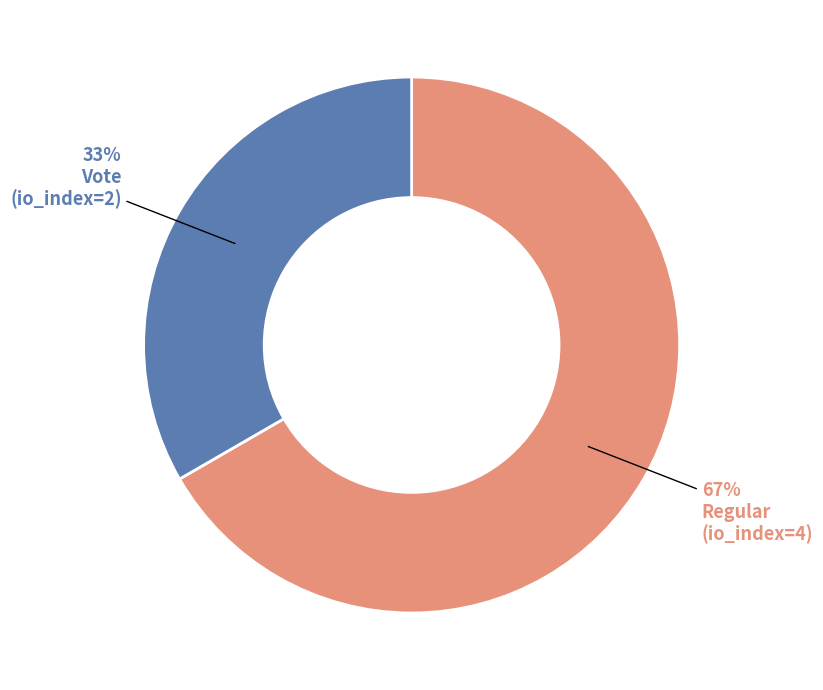

To the nearest percent, what is the average slice percentage?

50%